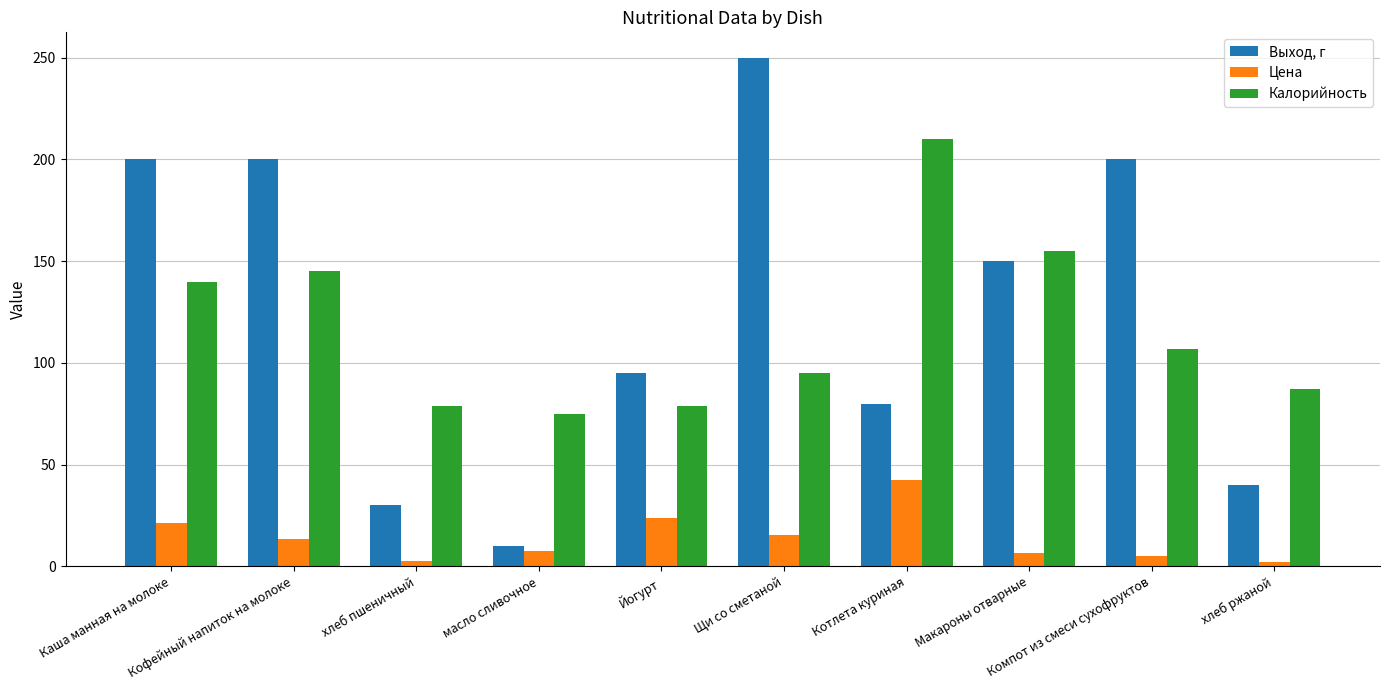

List the series in order of their peak value, lowest first.

Цена, Калорийность, Выход, г